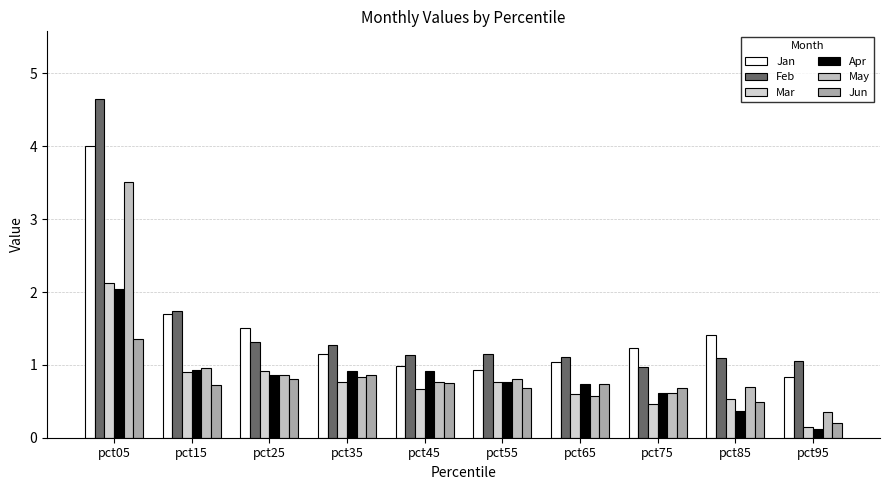

Does the chart contain stacked bars?

No